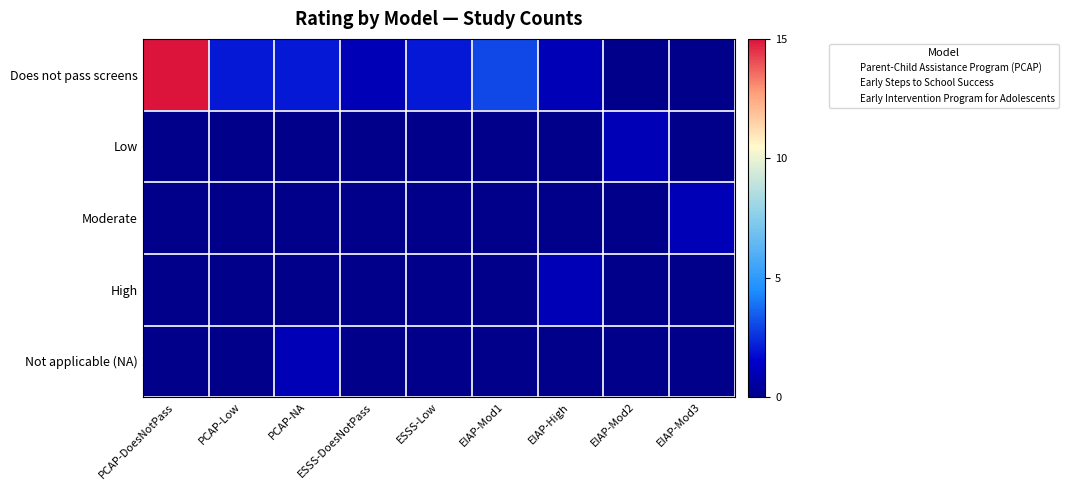

List the series in order of their peak value, lowest first.

Low, Moderate, High, Not applicable (NA), Does not pass screens